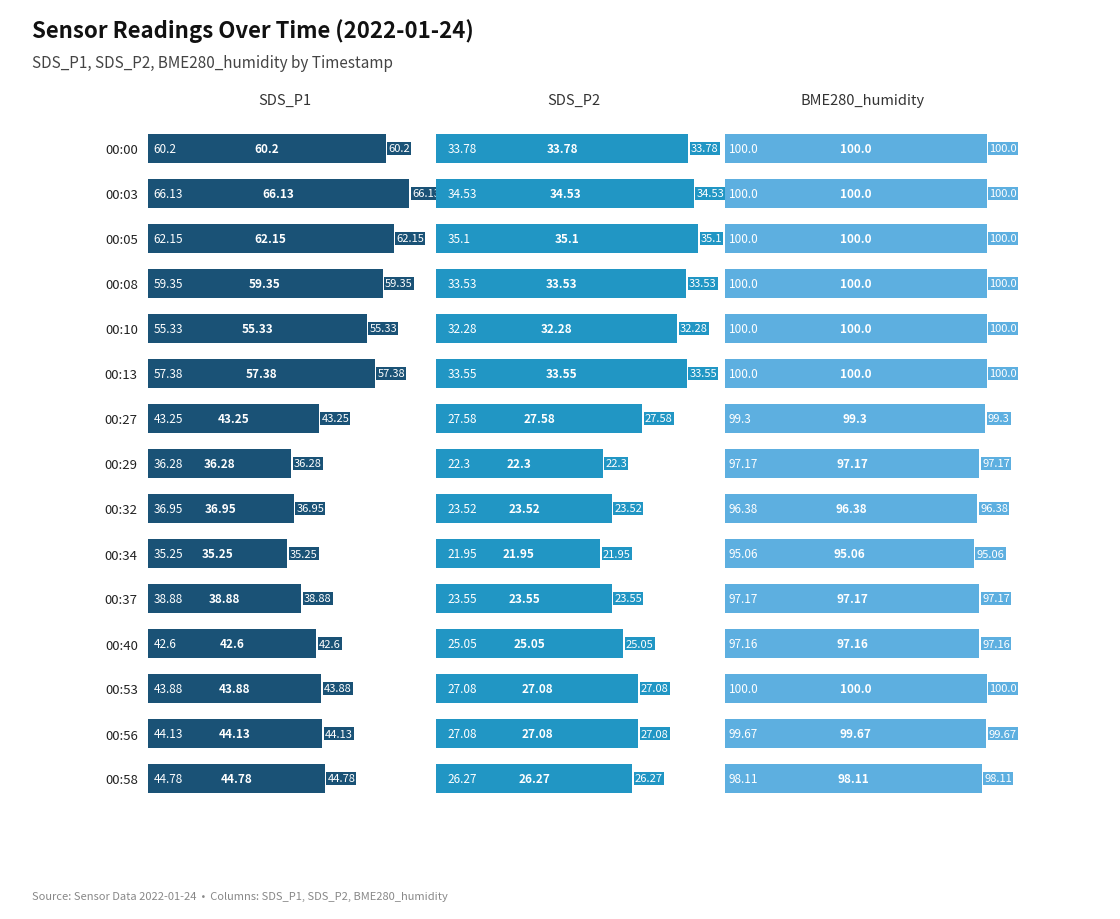

What is the difference between the second highest and minimum values in the BME280_humidity series?

4.9